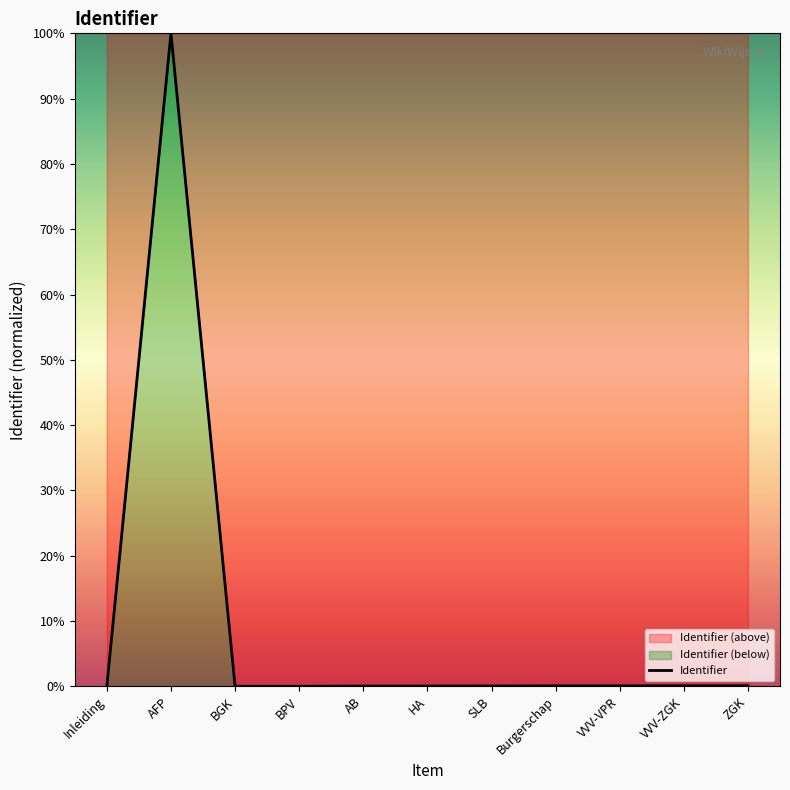

What is the difference between the second highest and second lowest values?

0.1